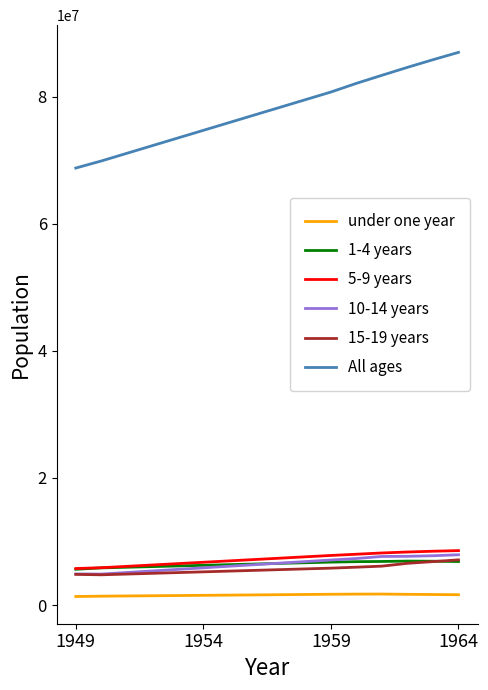

Which series has the widest spread of values?

All ages